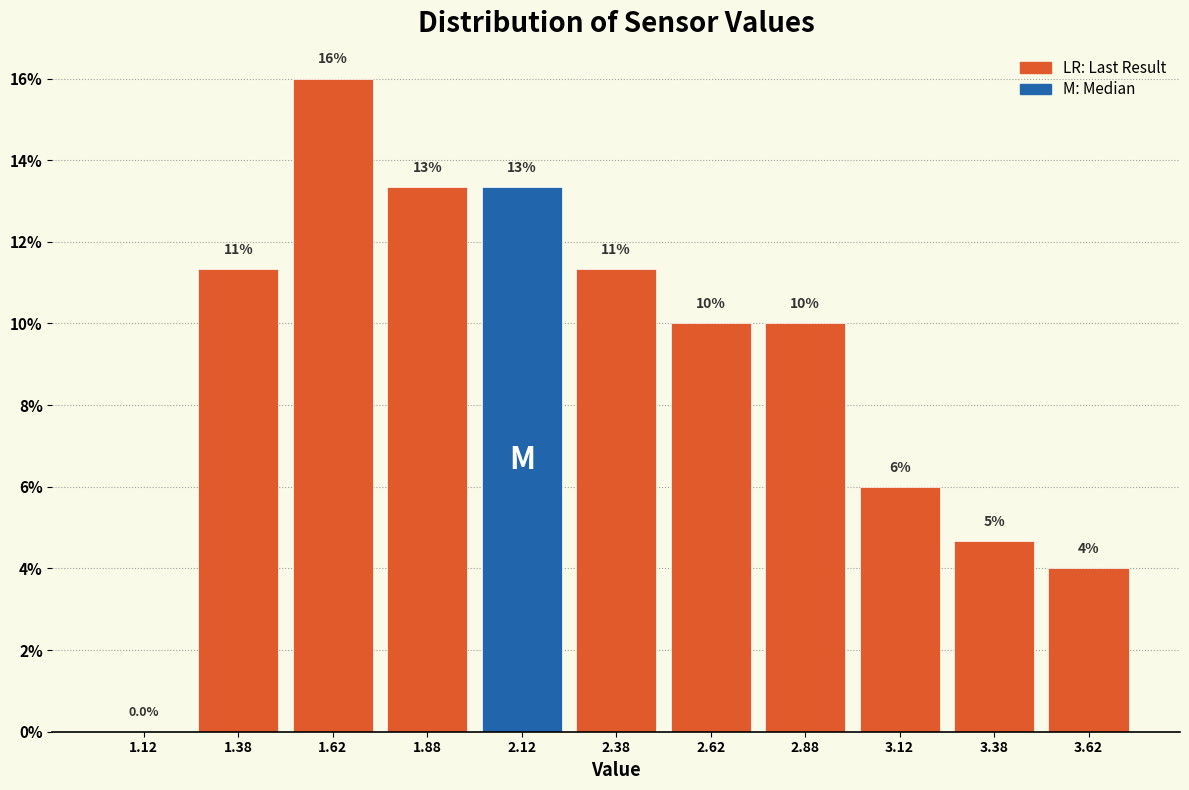

Over which range of the x-axis is the bar tallest?

1.50 to 1.75